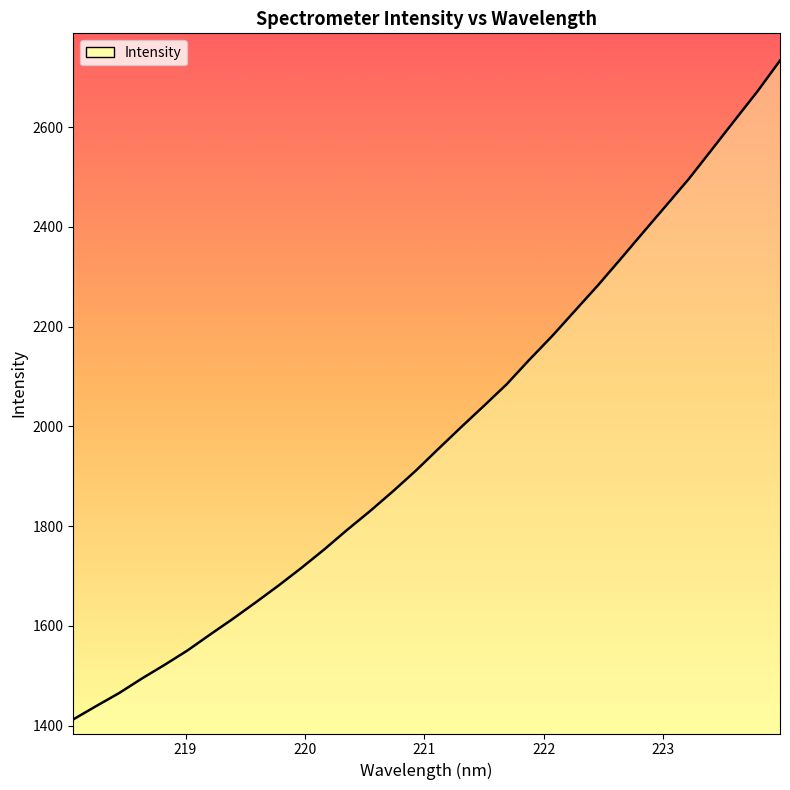

What is the difference between the second highest and second lowest values?

1231.7